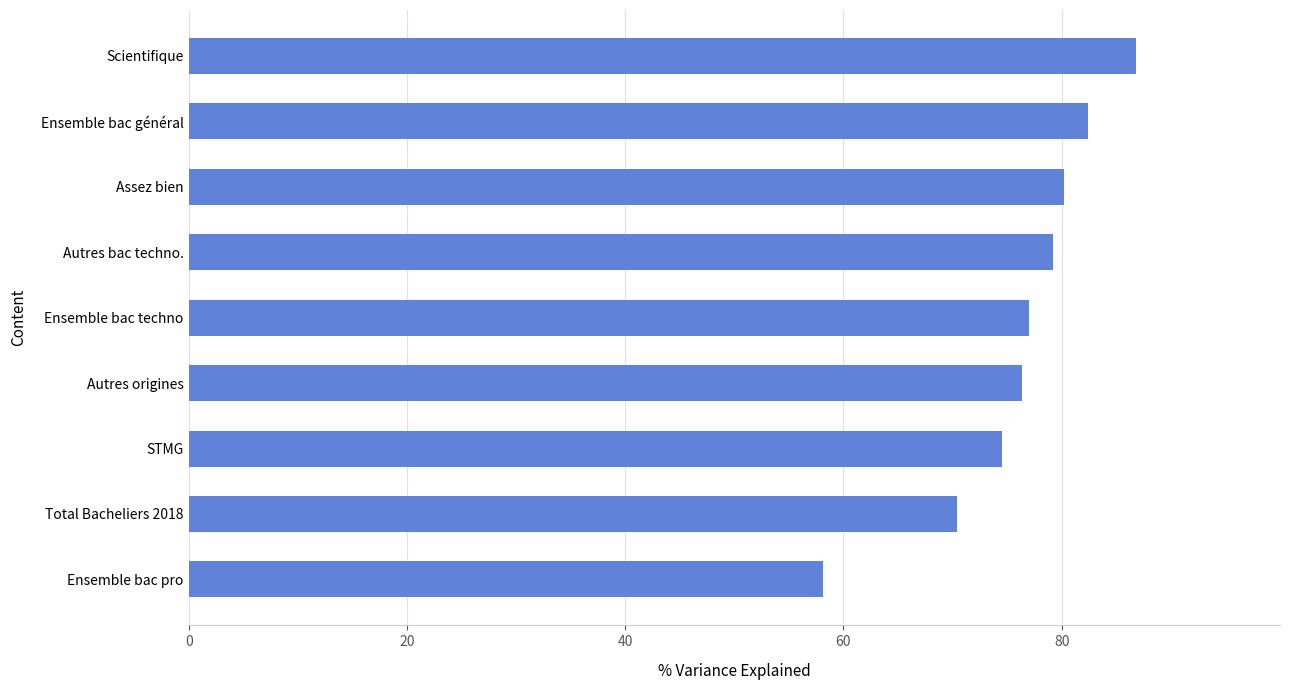

Does the chart contain any negative values?

No